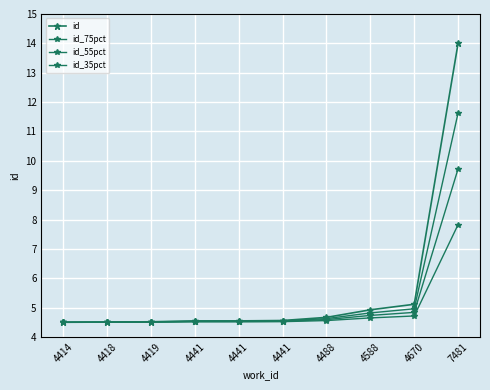

How many distinct data groups are displayed?

4